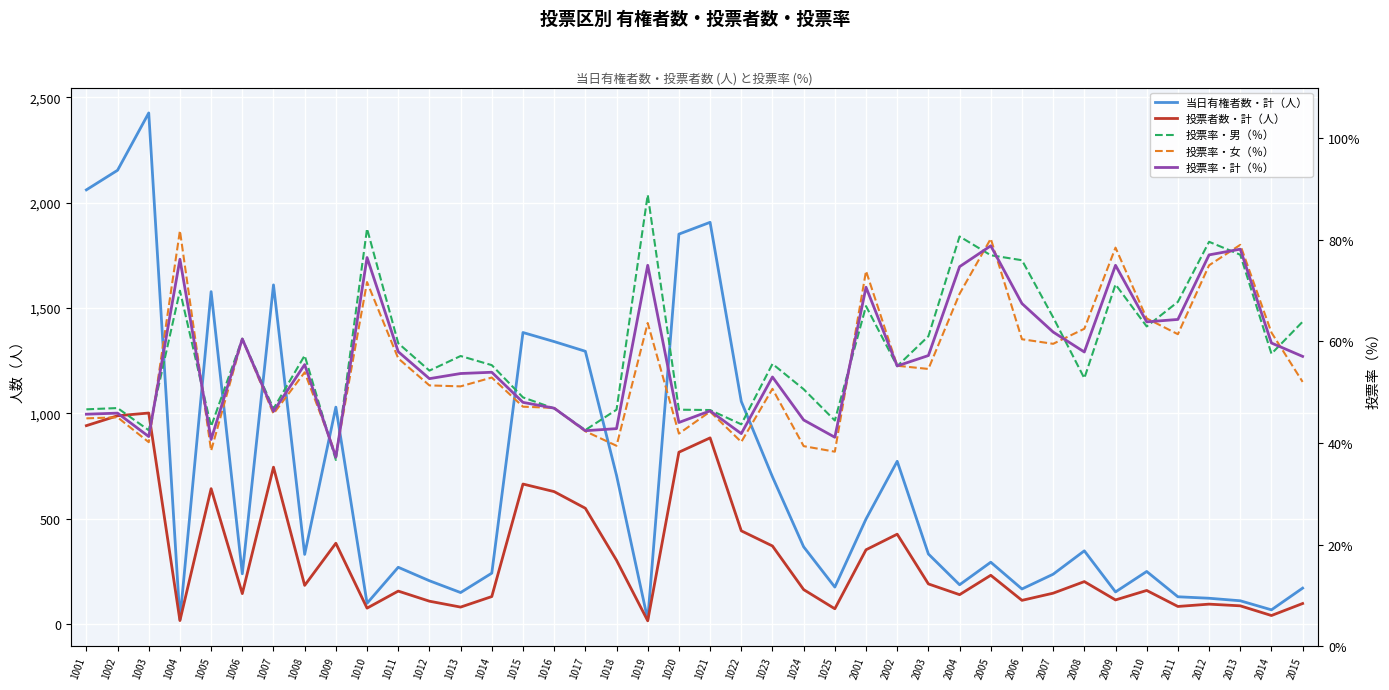

Which has a higher value, 1007 or 2002?

1007